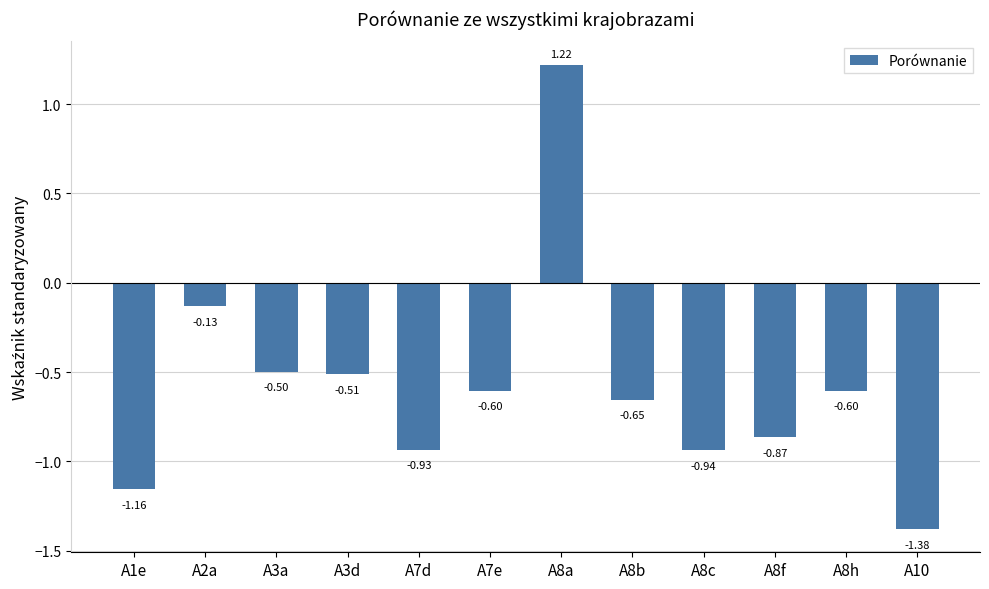

What is the difference between the maximum and second lowest values?

2.4